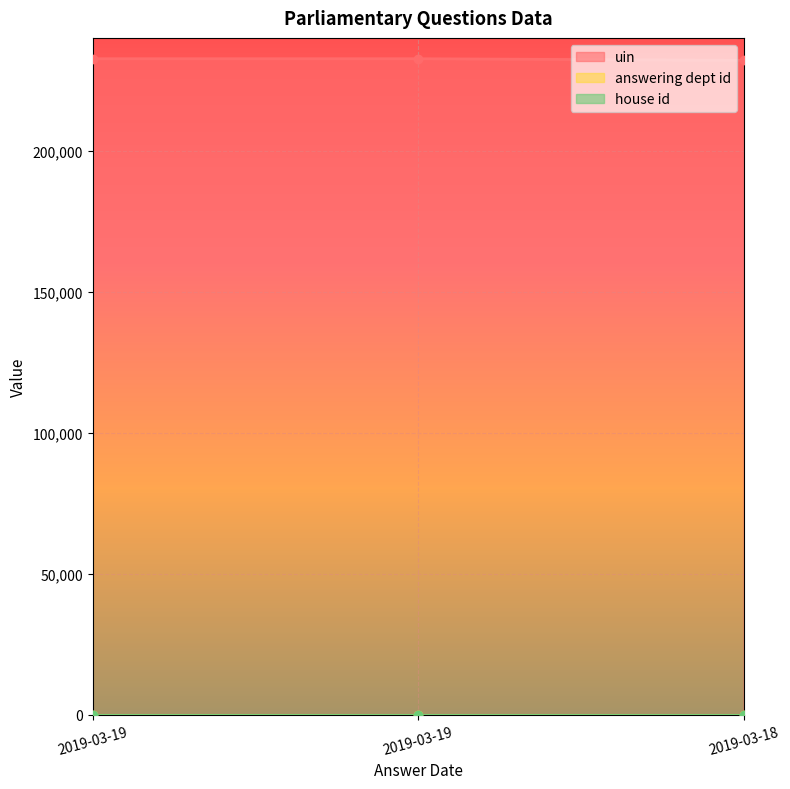

Reading left to right, what are all the values shown in this chart?

uin: 232598	232599	232038
answering dept id: 28	28	28
house id: 1	1	1